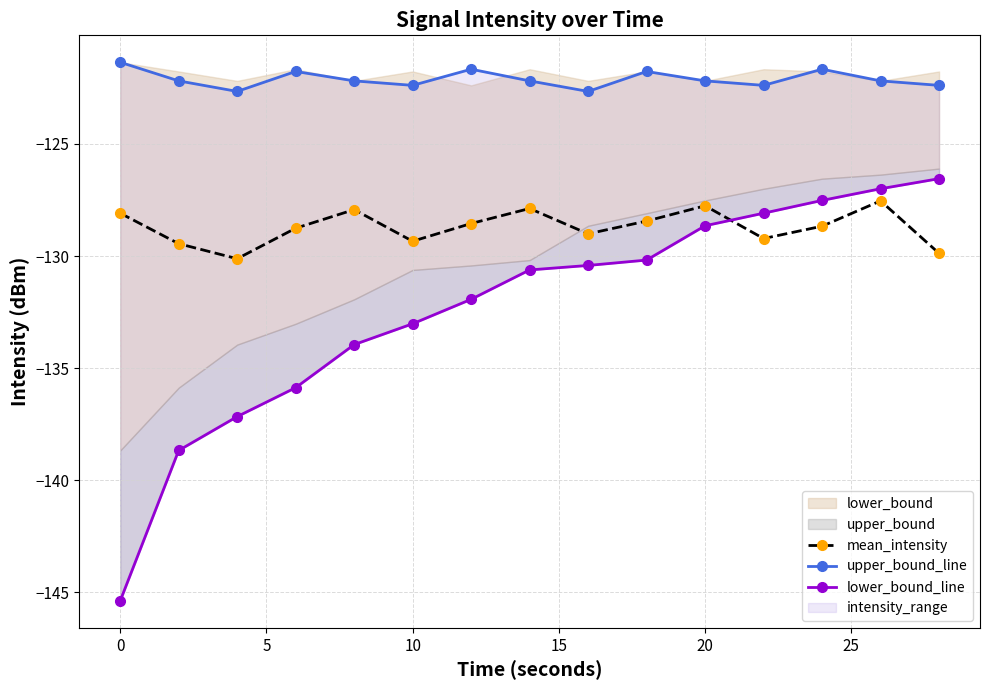

The value of mean_intensity at 0 is -128.1. True or false?

True